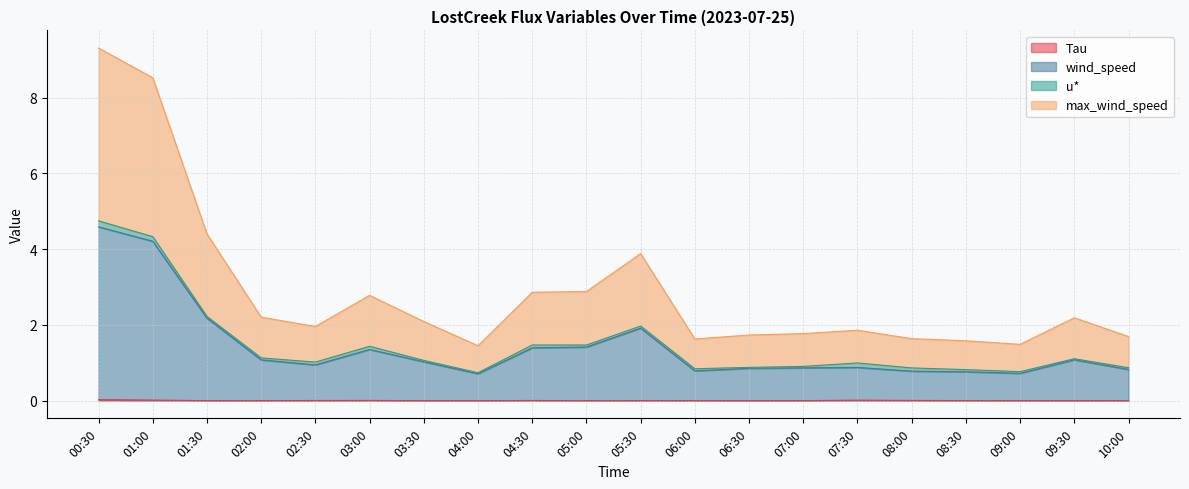

Does the chart display data point markers on the line(s)?

No